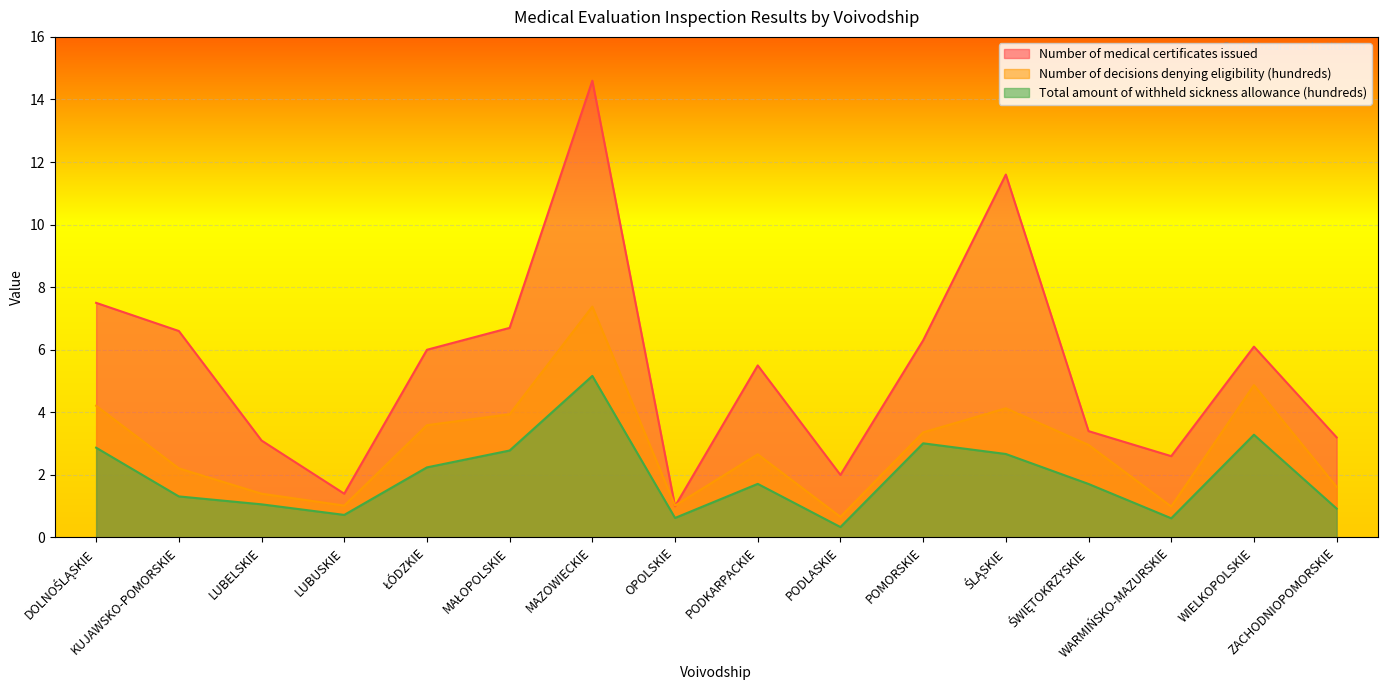

How many values in the Number of medical certificates issued series exceed 6?

7